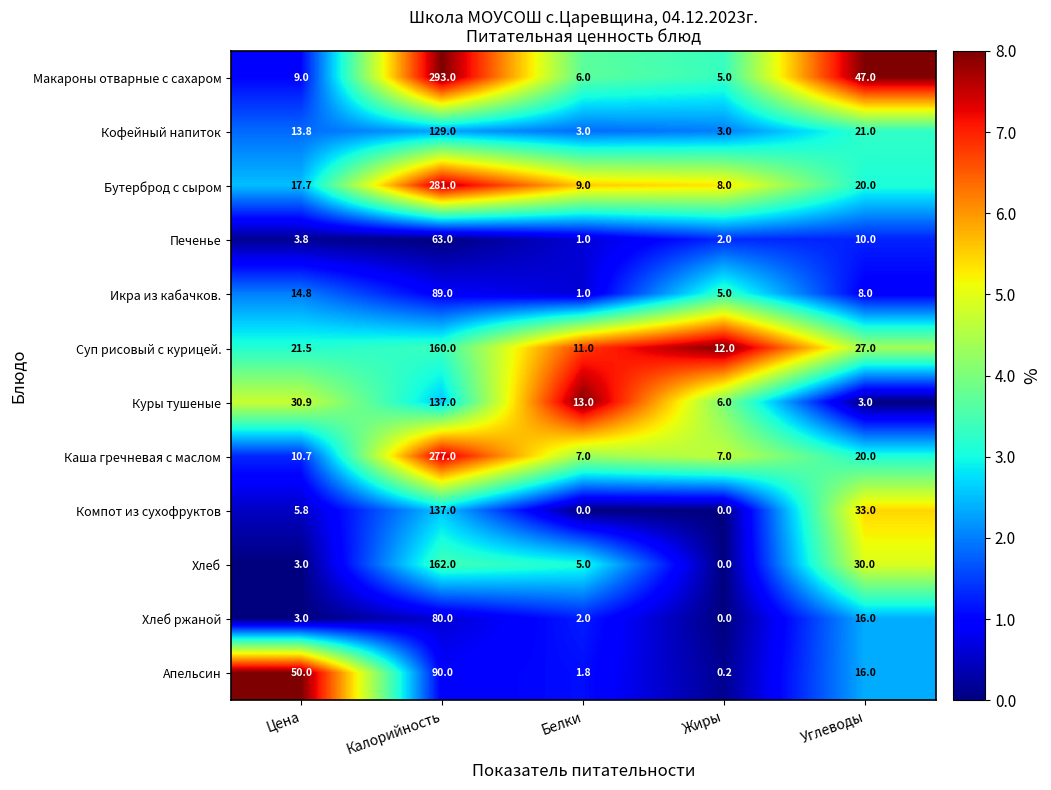

At which label does Куры тушеные reach its peak?

Калорийность